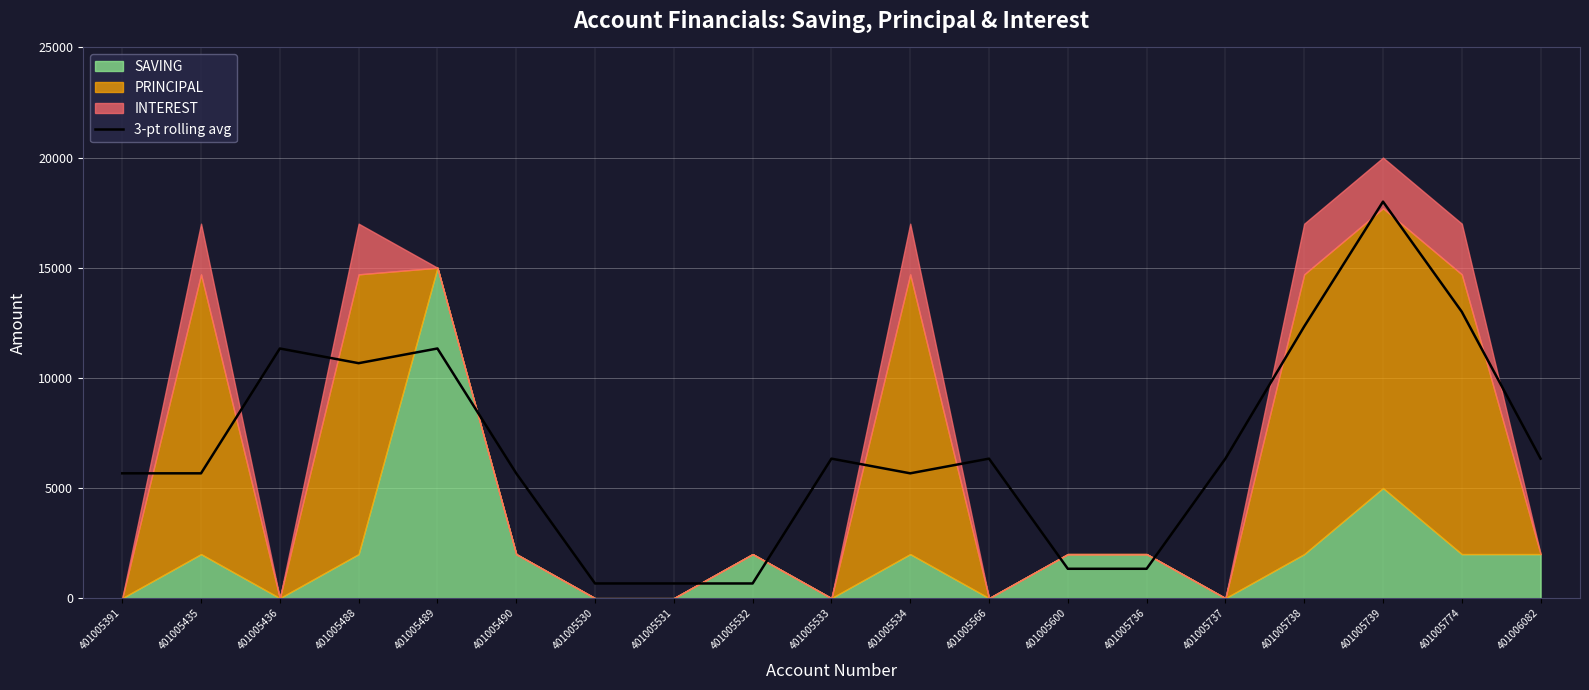

List the labels in order of value, smallest first.

401005530, 401005531, 401005532, 401005600, 401005736, 401005391, 401005435, 401005534, 401005490, 401005533, 401005566, 401005737, 401006082, 401005488, 401005436, 401005489, 401005738, 401005774, 401005739